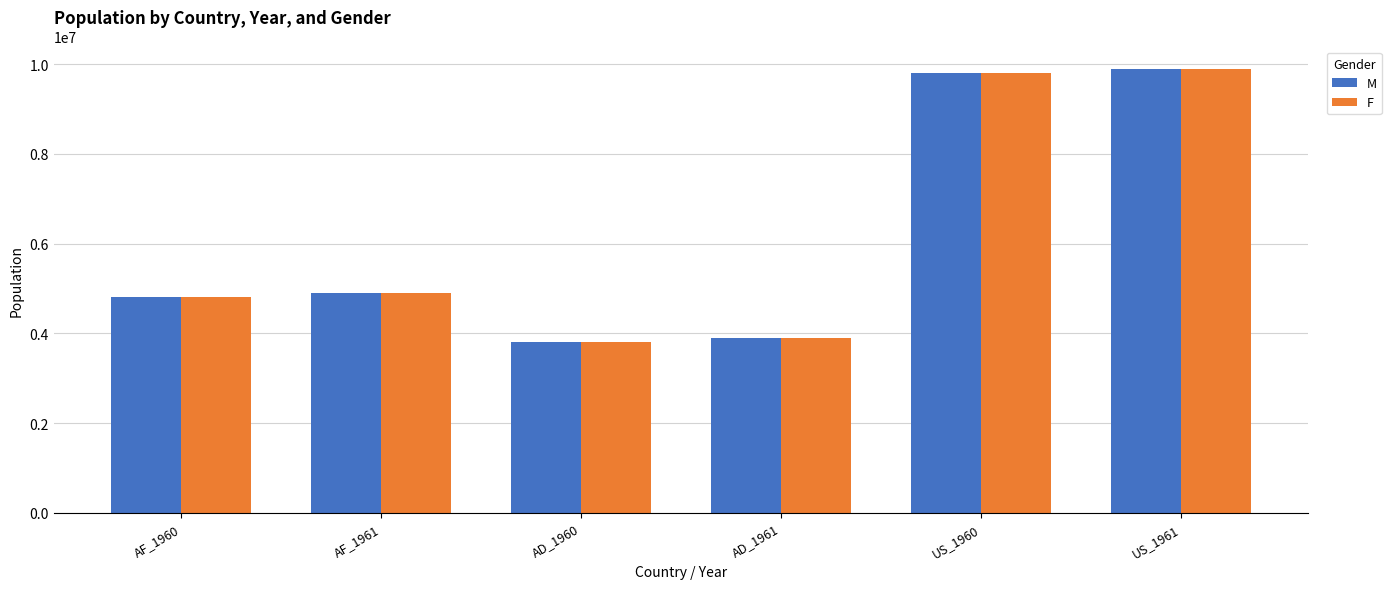

What value does the F series have at AD_1960, to the nearest 10?

3808180